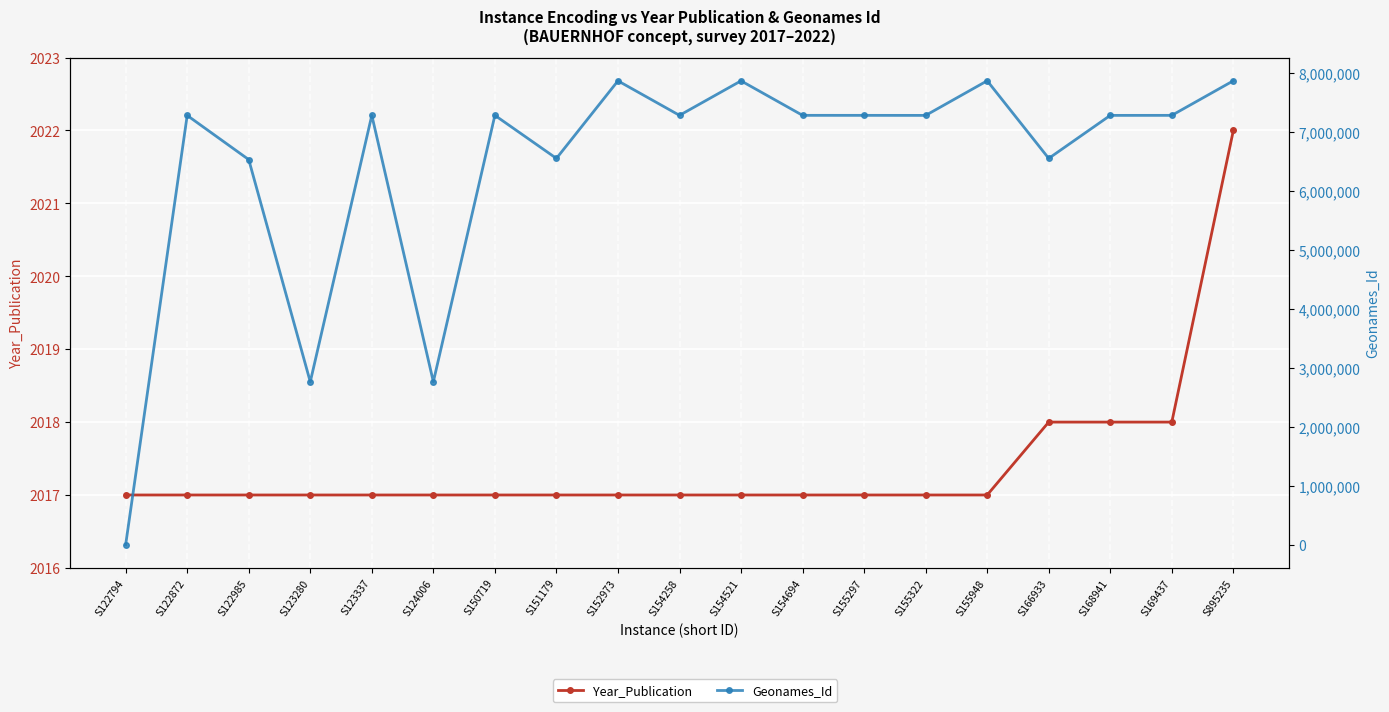

Does the chart display data point markers on the line(s)?

Yes